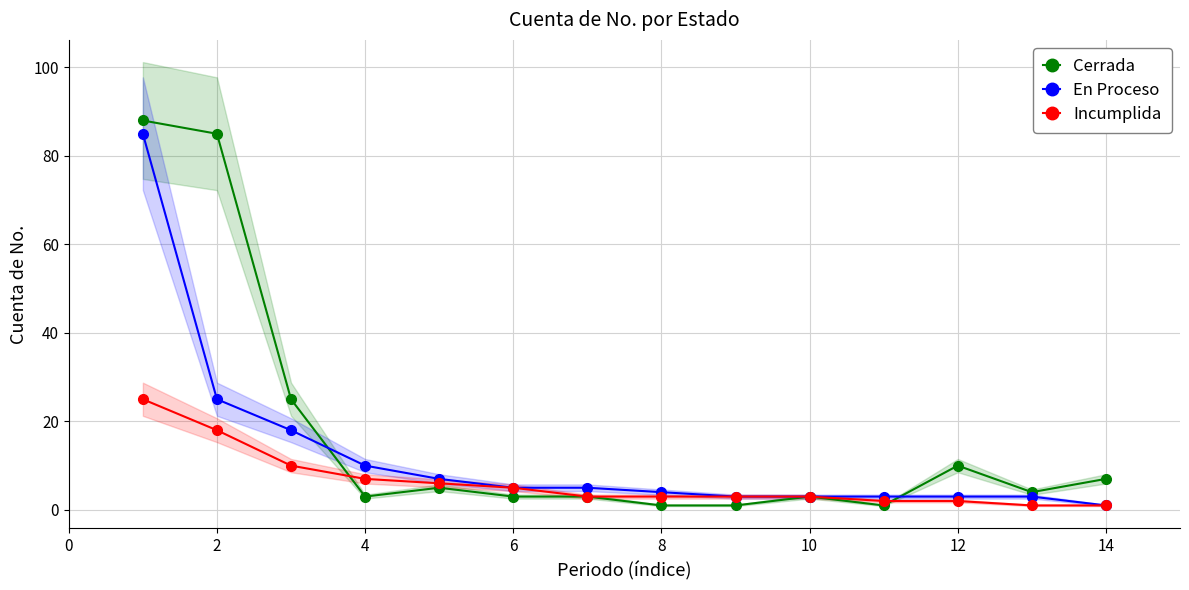

How many values in the Cerrada series are below 4?

7